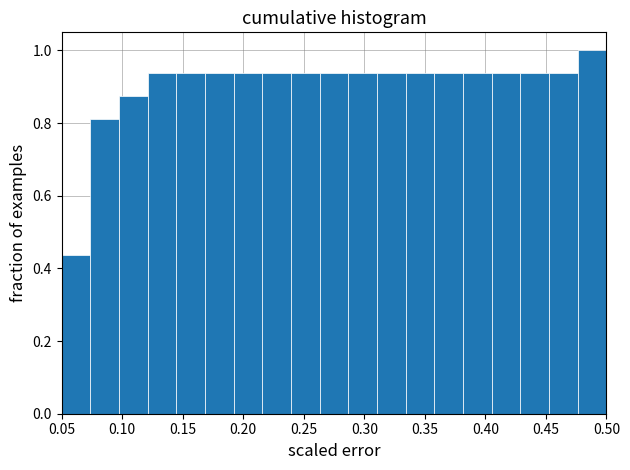

Reading left to right, list every bar in this chart as the range it spans on the x-axis followed by its height. Neither the bar edges nor the heights are printed on the chart, so give them approximately, as read against the axes.

0.050 to 0.075: 0.44
0.075 to 0.095: 0.82
0.095 to 0.120: 0.88
0.120 to 0.145: 0.94
0.145 to 0.170: 0.94
0.170 to 0.190: 0.94
0.190 to 0.215: 0.94
0.215 to 0.240: 0.94
0.240 to 0.265: 0.94
0.265 to 0.285: 0.94
0.285 to 0.310: 0.94
0.310 to 0.335: 0.94
0.335 to 0.360: 0.94
0.360 to 0.380: 0.94
0.380 to 0.405: 0.94
0.405 to 0.430: 0.94
0.430 to 0.455: 0.94
0.455 to 0.475: 0.94
0.475 to 0.500: 1.00